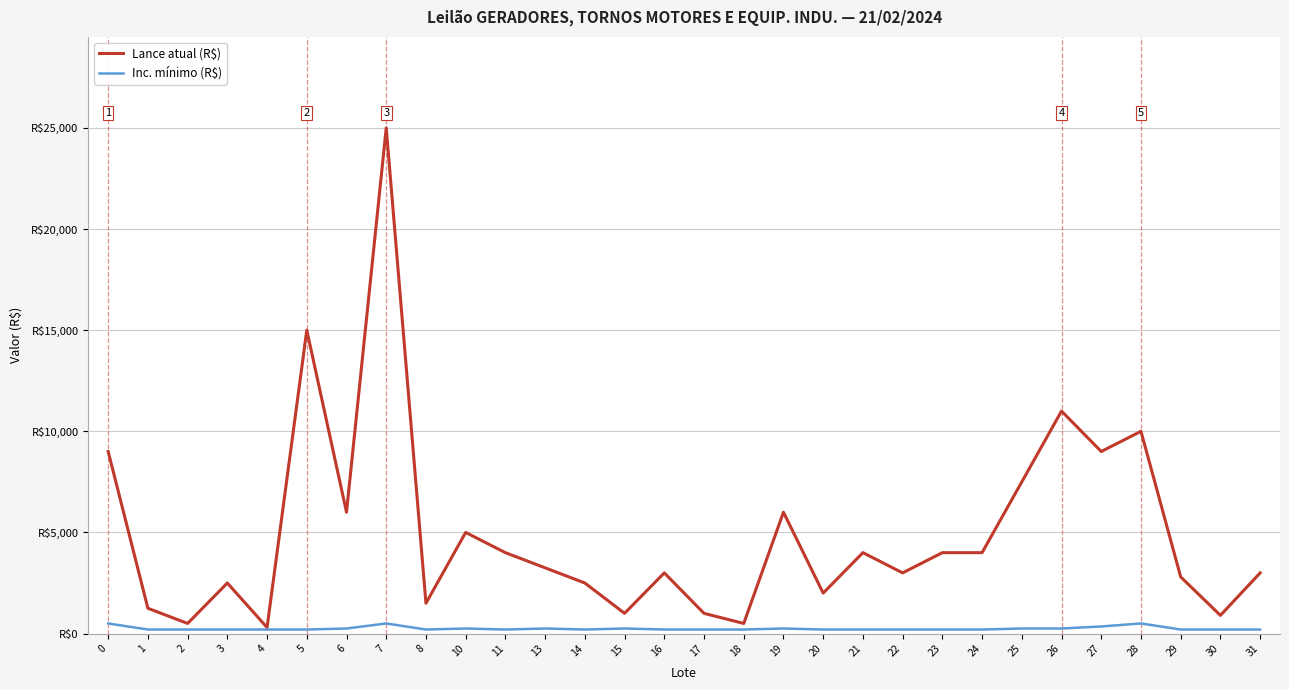

Rank the categories by Inc. mínimo (R$) value from highest to lowest.

0, 7, 28, 27, 6, 10, 13, 15, 19, 25, 26, 1, 2, 3, 4, 5, 8, 11, 14, 16, 17, 18, 20, 21, 22, 23, 24, 29, 30, 31